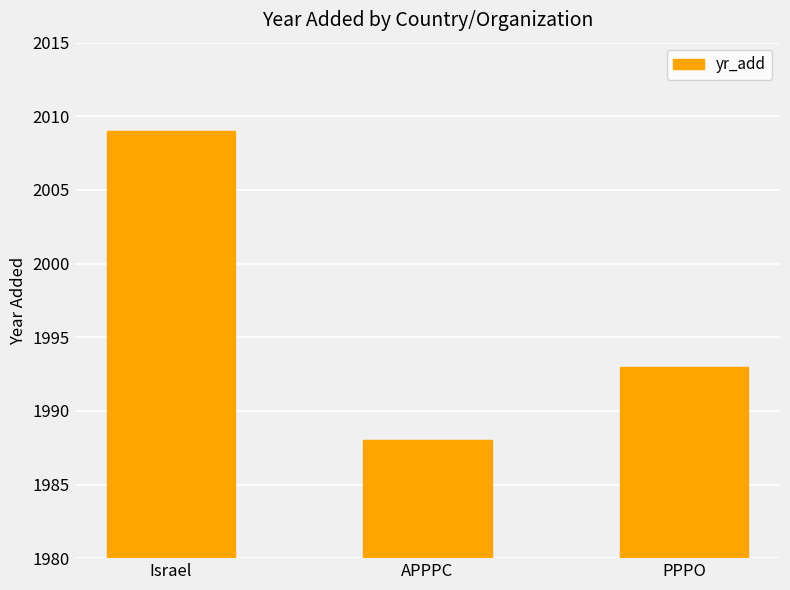

Count the number of data series in this chart.

1